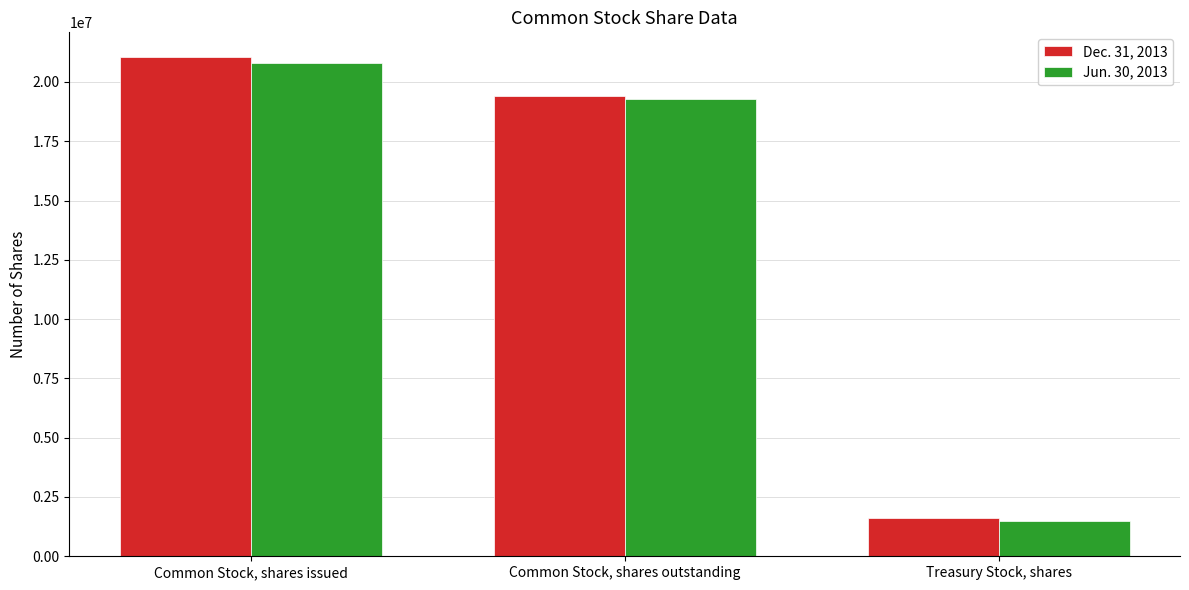

Rank the categories by Dec. 31, 2013 value from highest to lowest.

Common Stock, shares issued, Common Stock, shares outstanding, Treasury Stock, shares